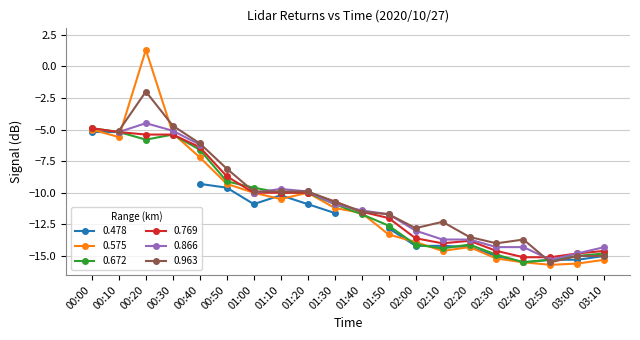

What is the highest value of the 0.769 series?

-4.9